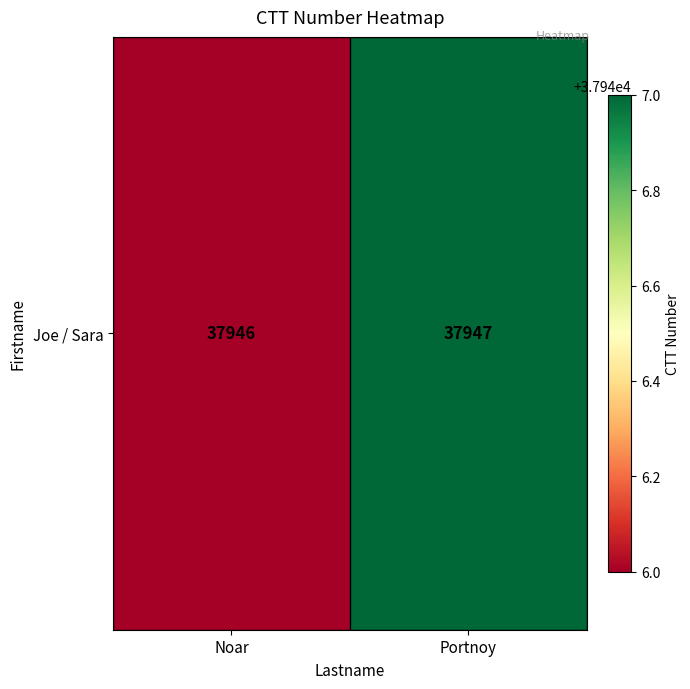

Rank the categories by value from lowest to highest.

Noar, Portnoy